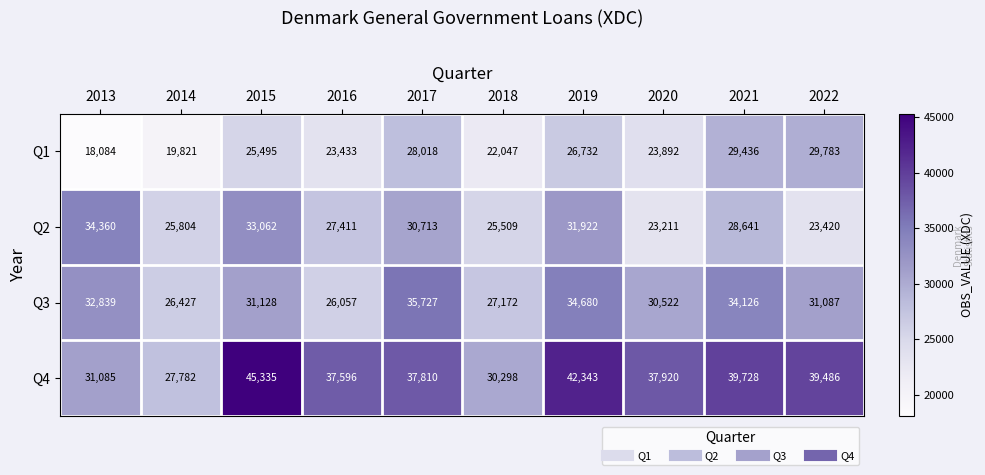

What is the difference between the maximum and second lowest values in the Q3 series?

9300